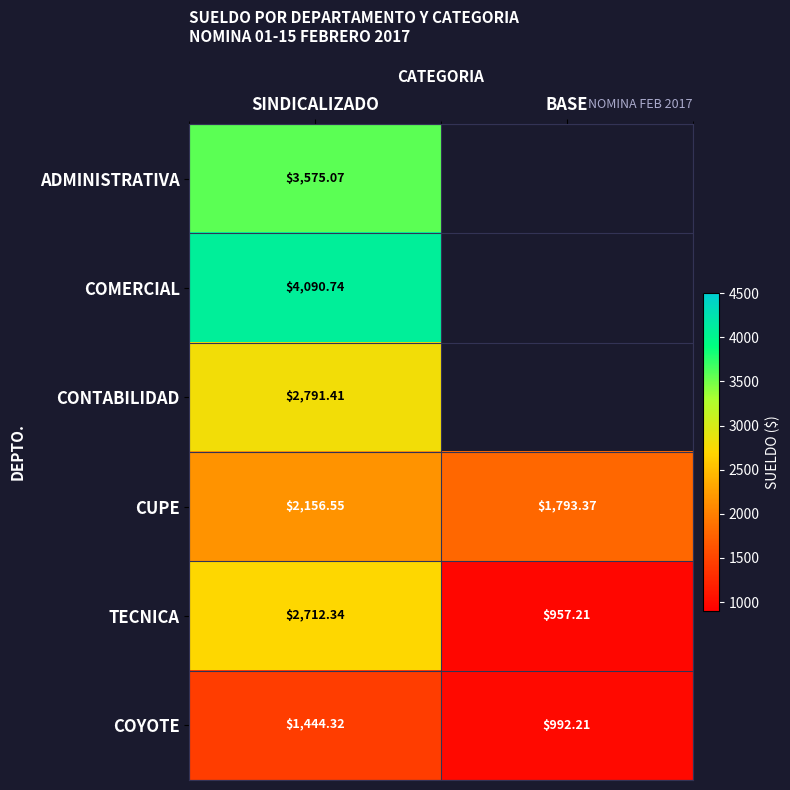

The COMERCIAL series shows 7318.2 at SINDICALIZADO. True or false?

False